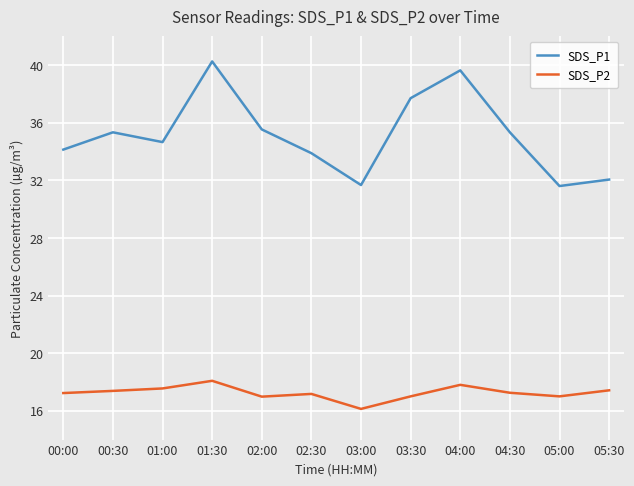

True or false: SDS_P2 and SDS_P1 intersect in this chart.

False